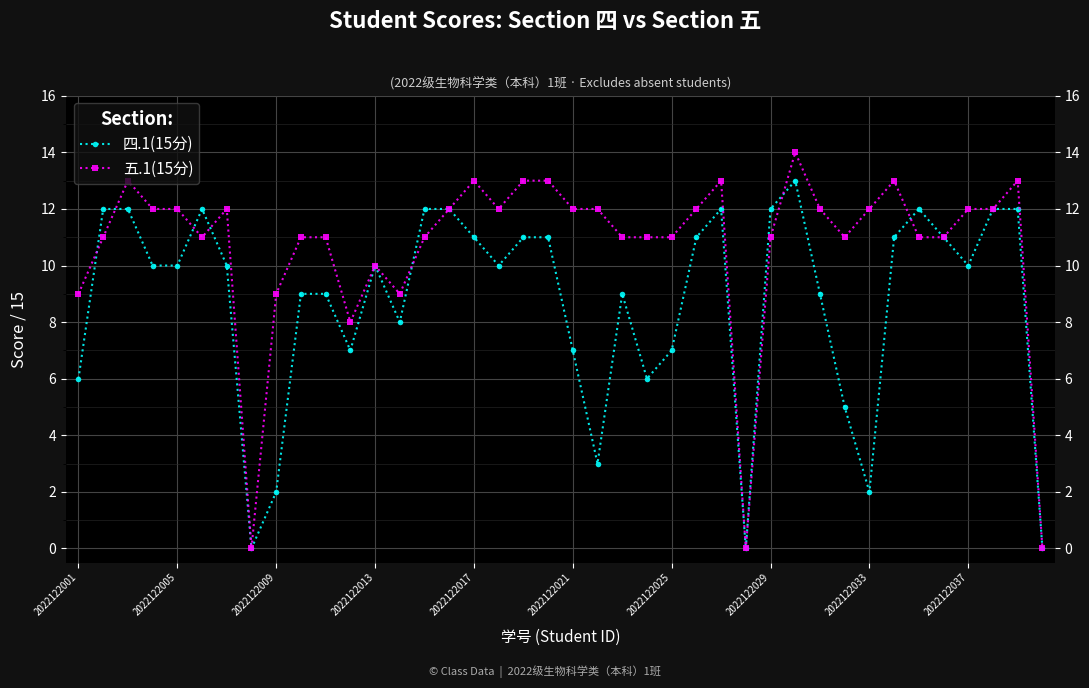

Is the value of 五.1(15分) at 39 greater than the value of 四.1(15分) at 2022122025?

No